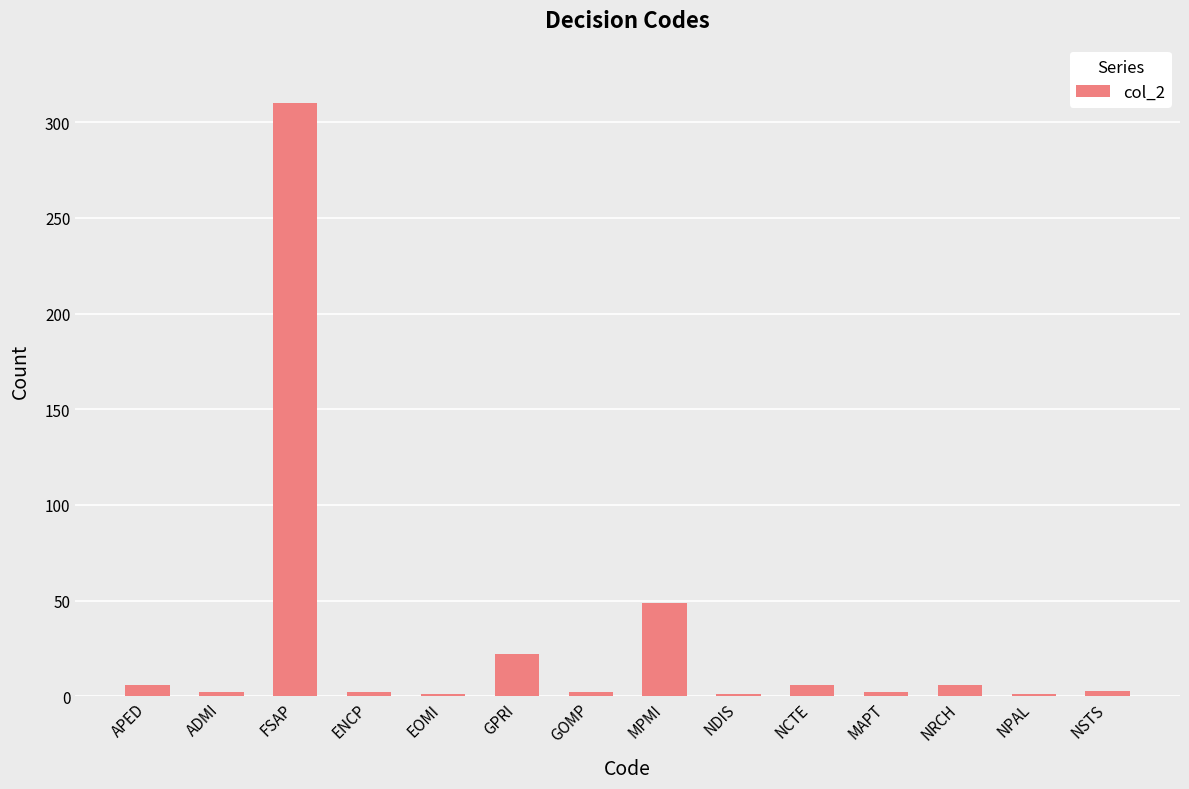

At which label is the value closest to 155?

MPMI